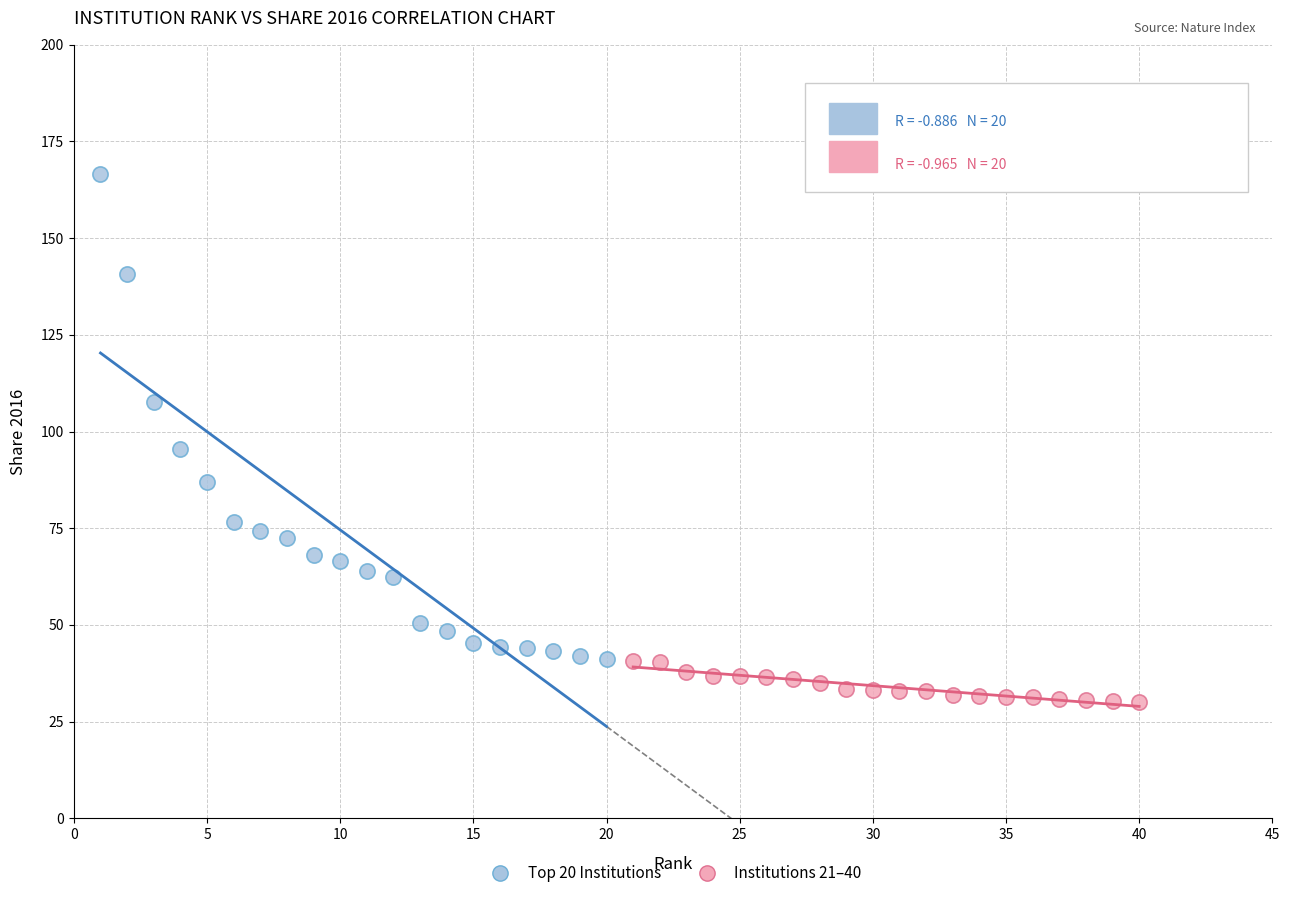

Which series contains the lowest Y value?

Institutions 21–40